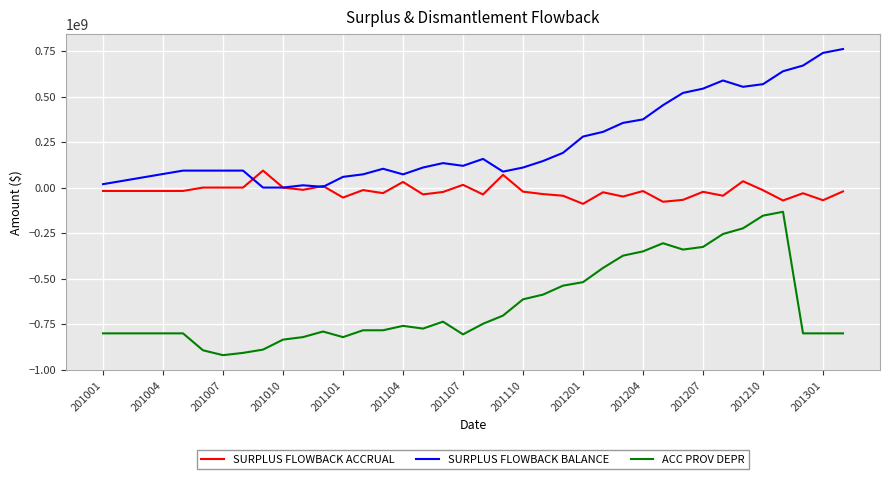

List the series in order of their overall mean, lowest first.

ACC PROV DEPR, SURPLUS FLOWBACK ACCRUAL, SURPLUS FLOWBACK BALANCE